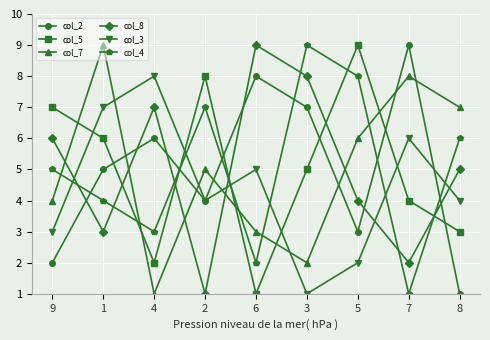

What is the spread (max minus min) of values at 1?

6